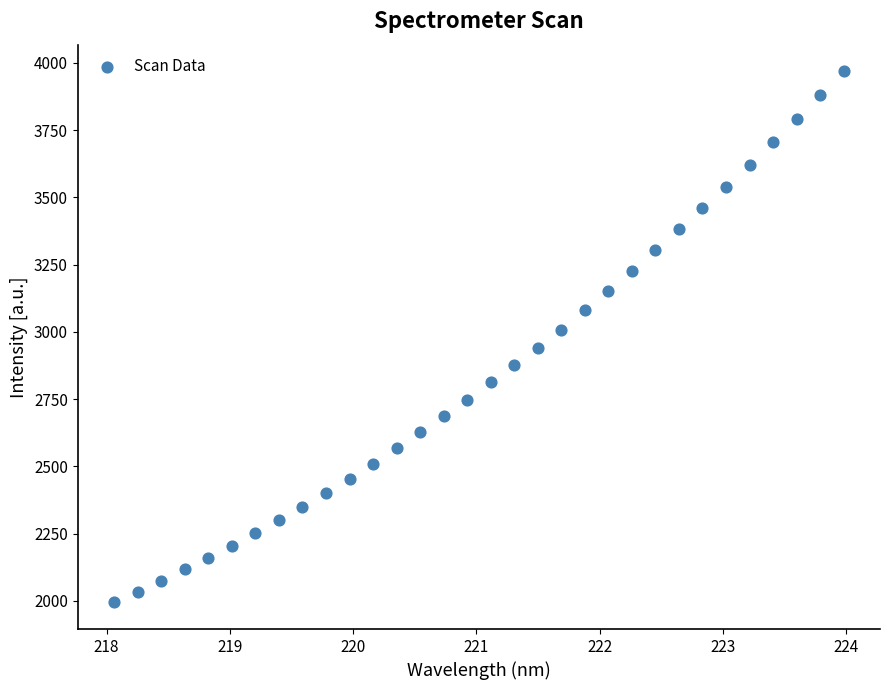

What is the range of X values (max minus min)?

5.9